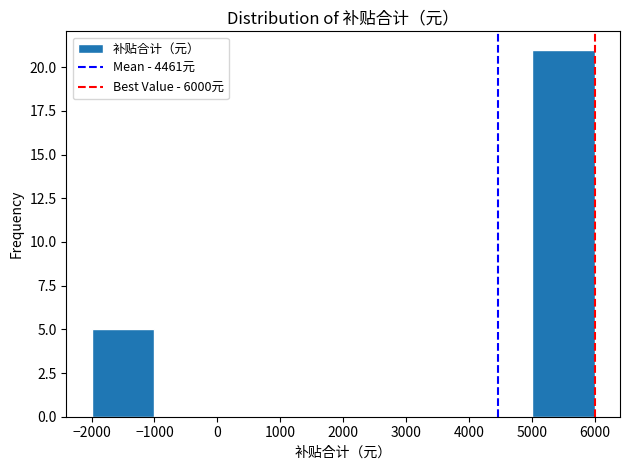

Over which range of the x-axis is the bar tallest?

5000 to 6000